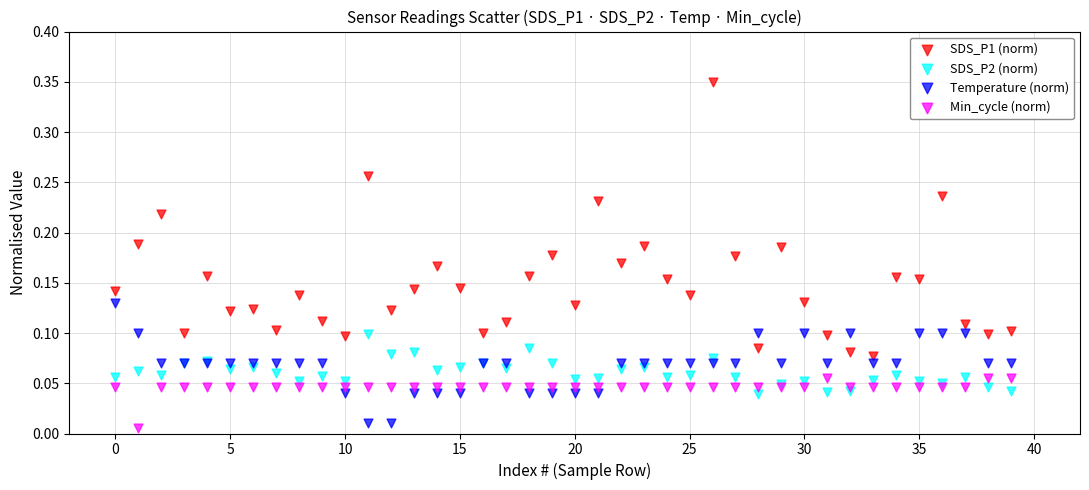

Which series has the largest Y range (max minus min)?

SDS_P1 (norm)